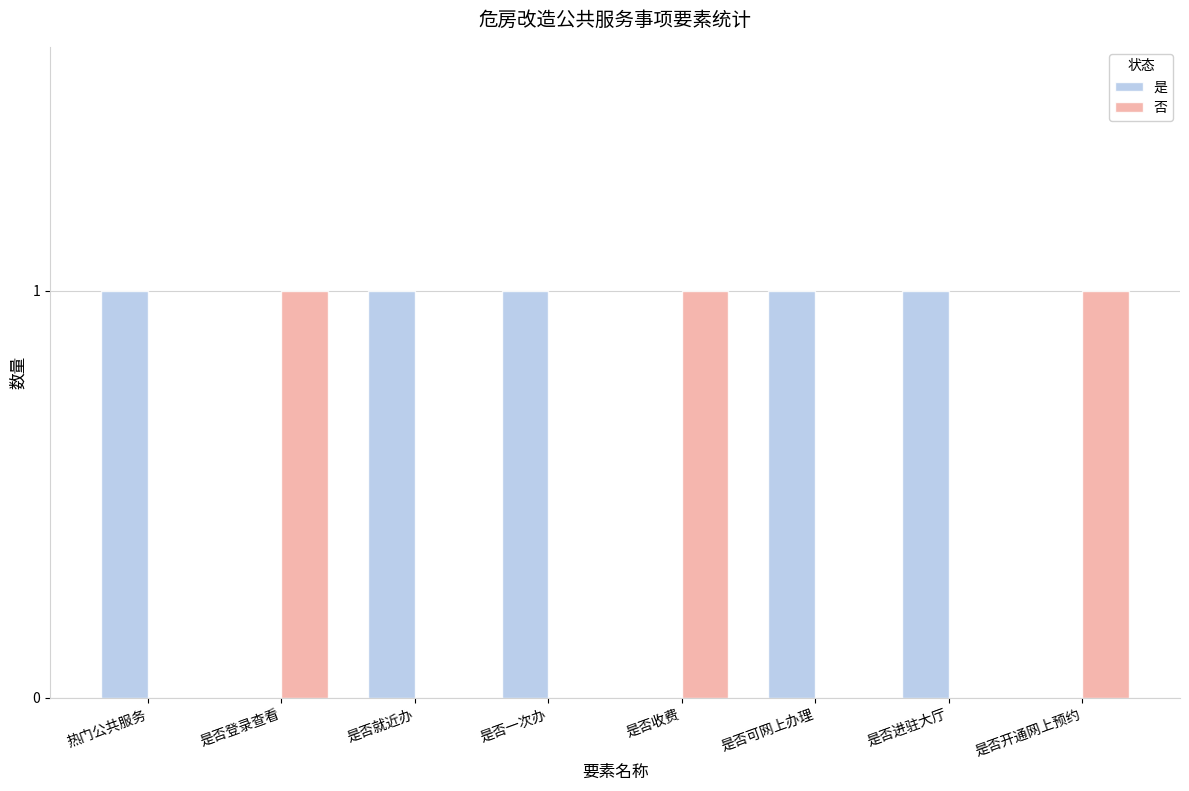

Which series has the largest total across all categories?

是